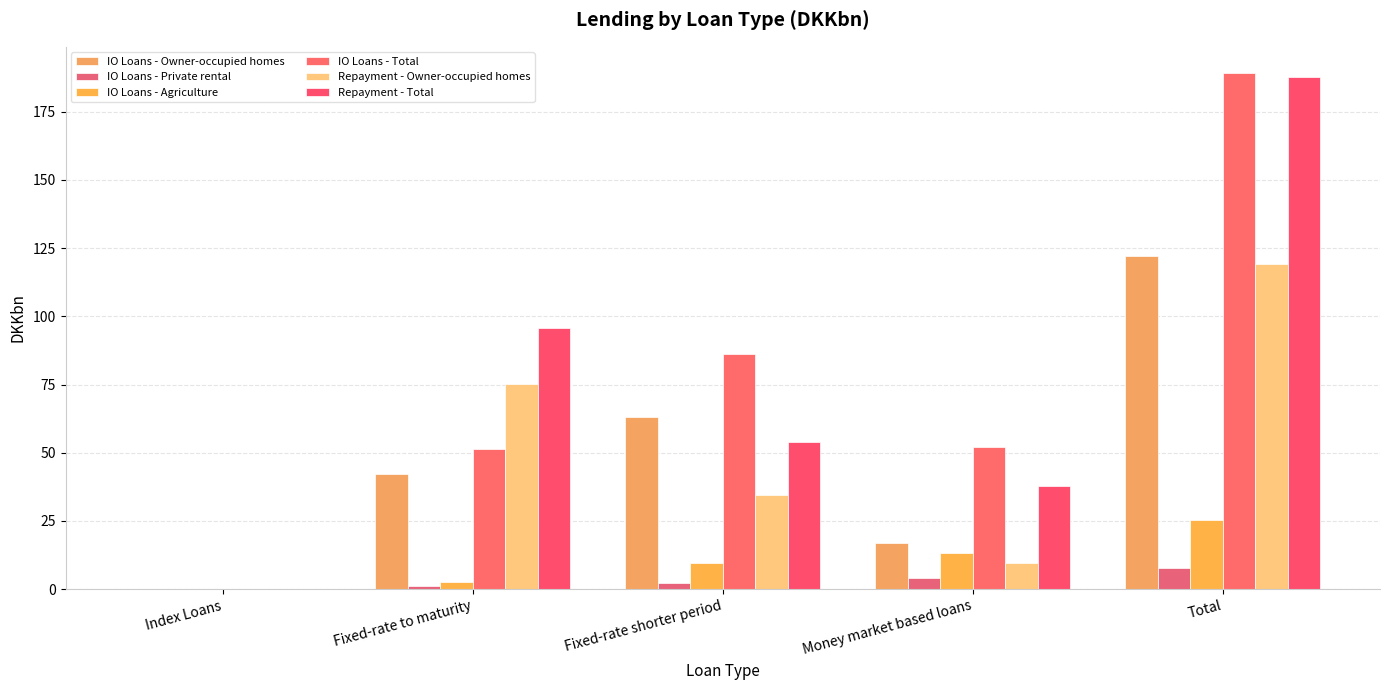

Which category has the highest value in the IO Loans - Agriculture series?

Total